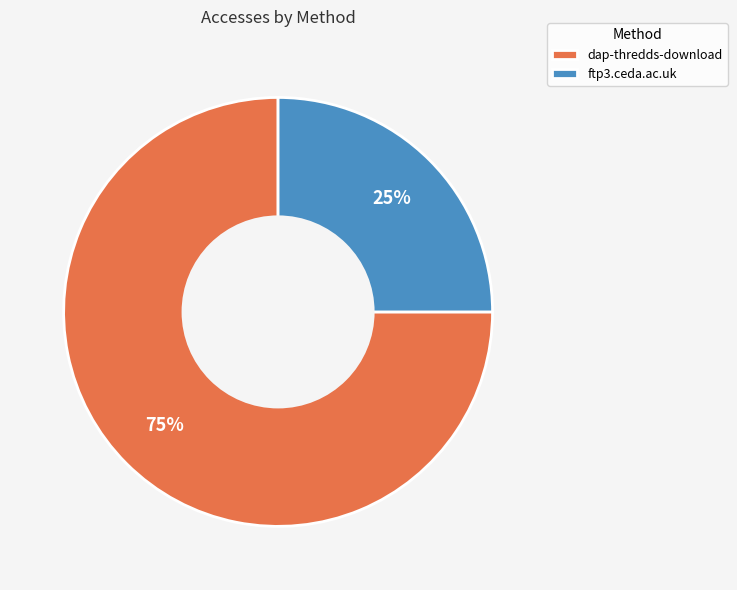

To the nearest percent, what is the difference between the dap-thredds-download and ftp3.ceda.ac.uk slice percentages?

50%